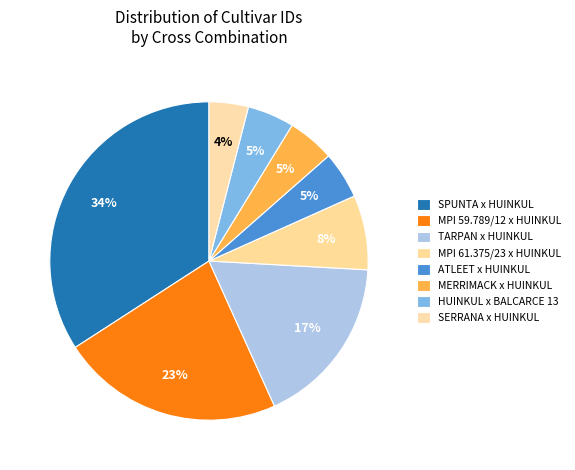

Rank the categories by value from lowest to highest.

SERRANA x HUINKUL, HUINKUL x BALCARCE 13, MERRIMACK x HUINKUL, ATLEET x HUINKUL, MPI 61.375/23 x HUINKUL, TARPAN x HUINKUL, MPI 59.789/12 x HUINKUL, SPUNTA x HUINKUL